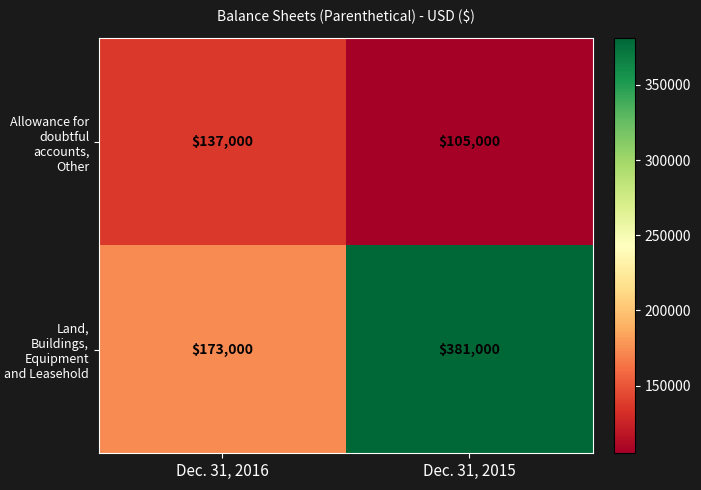

Which category has the lowest value across all series?

Dec. 31, 2015